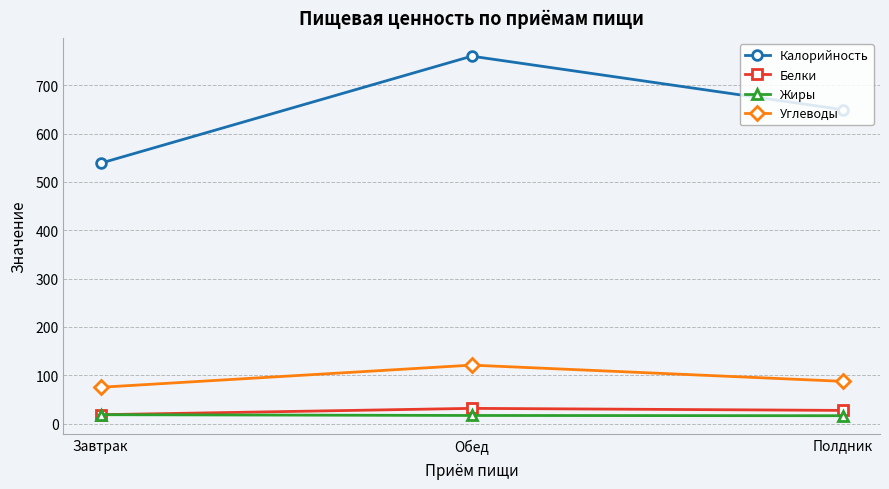

Which category has the lowest value in the Калорийность series?

Завтрак